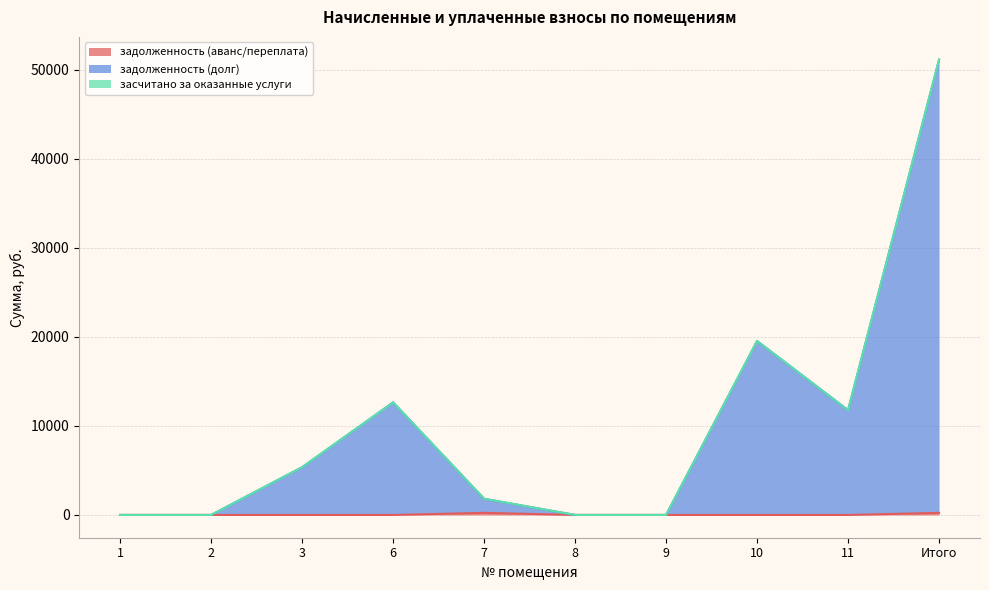

Rank the categories by задолженность (аванс/переплата) value from highest to lowest.

7, Итого, 1, 2, 3, 6, 8, 9, 10, 11